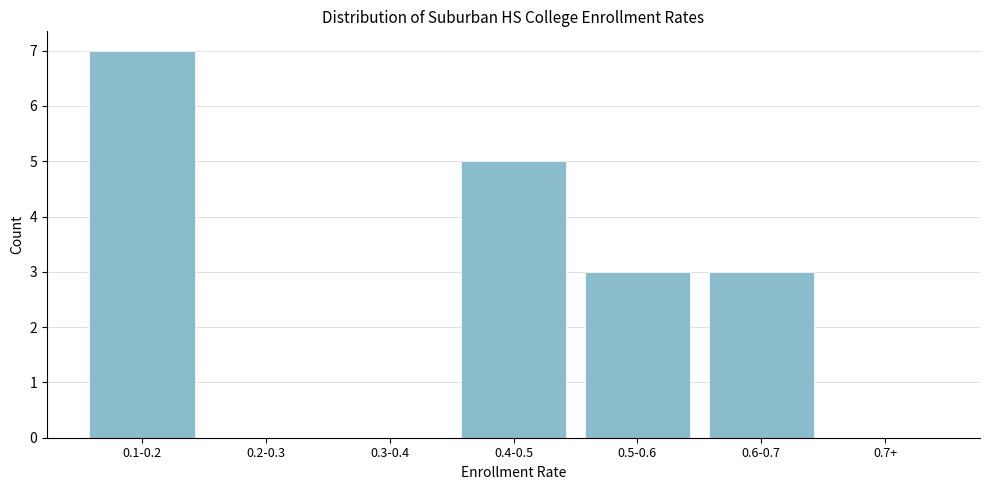

Reading right to left, what are all the values shown in this chart?

0.7+=0	0.6-0.7=3	0.5-0.6=3	0.4-0.5=5	0.3-0.4=0	0.2-0.3=0	0.1-0.2=7